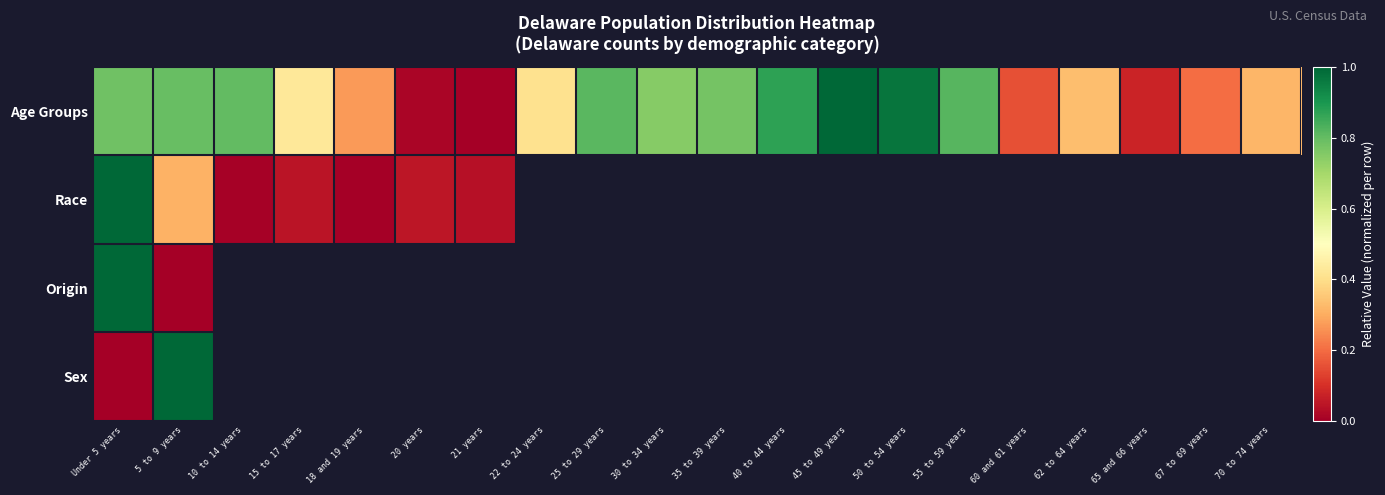

At which label is Sex closest to 0?

Under 5 years